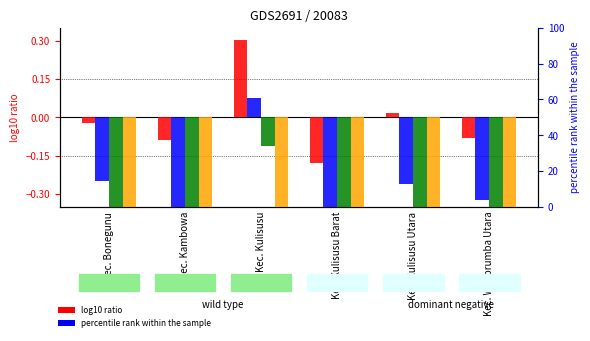

The SD_Disalurkan series shows -0.0 at Kec. Wakorumba Utara. True or false?

False